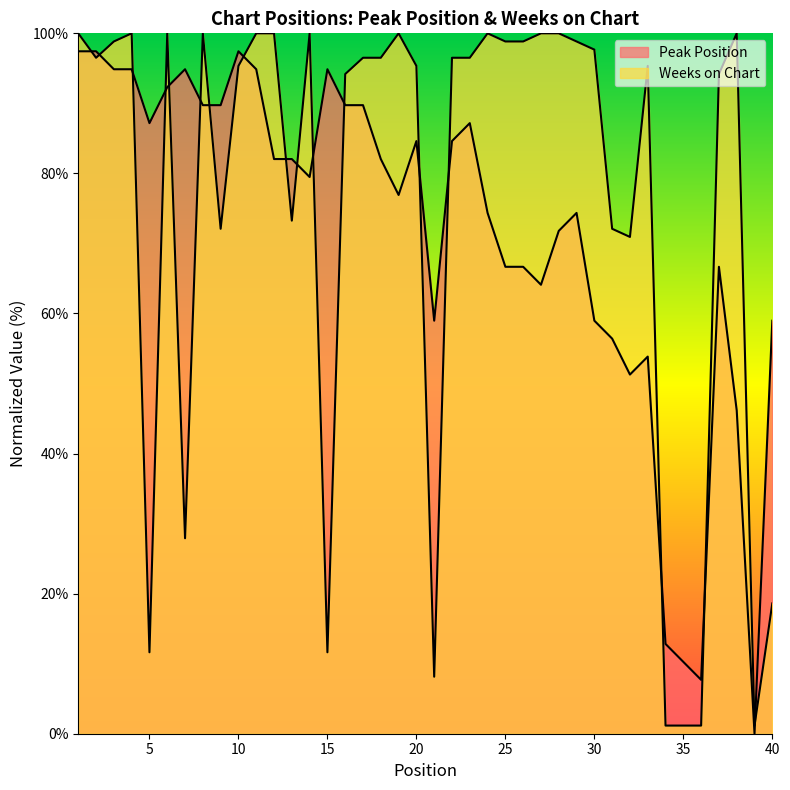

How many lines are shown in the chart?

2